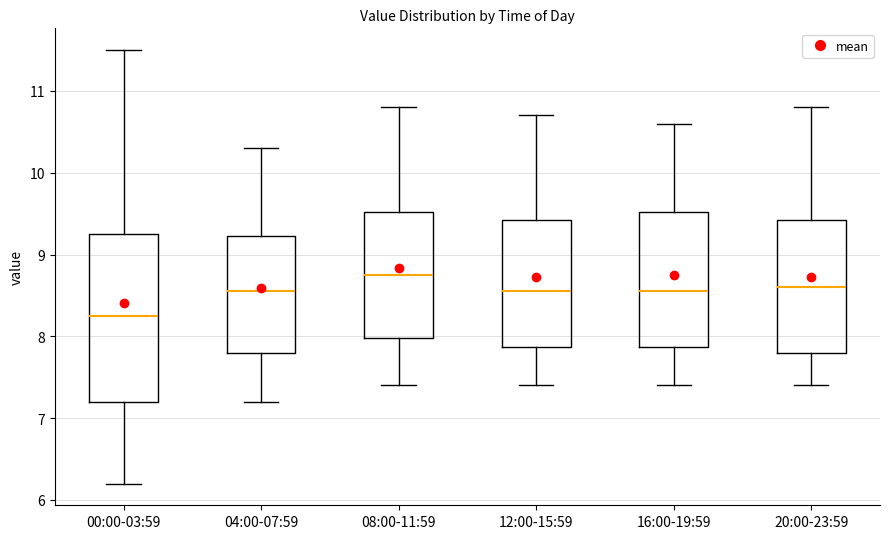

Which box is the tallest, from its lower edge to its upper edge?

00:00-03:59